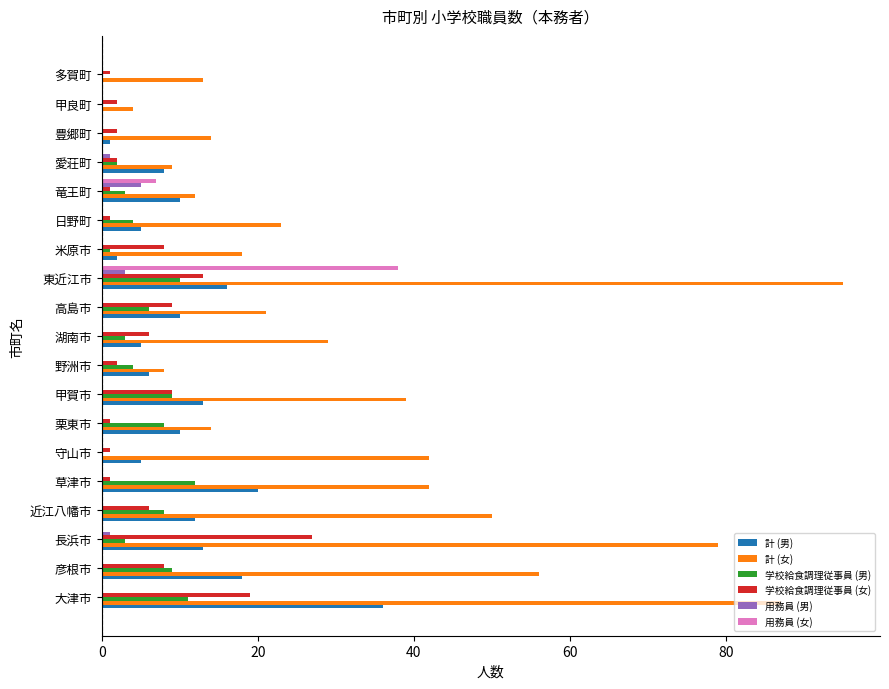

What is the highest value of the 計 (女) series?

95